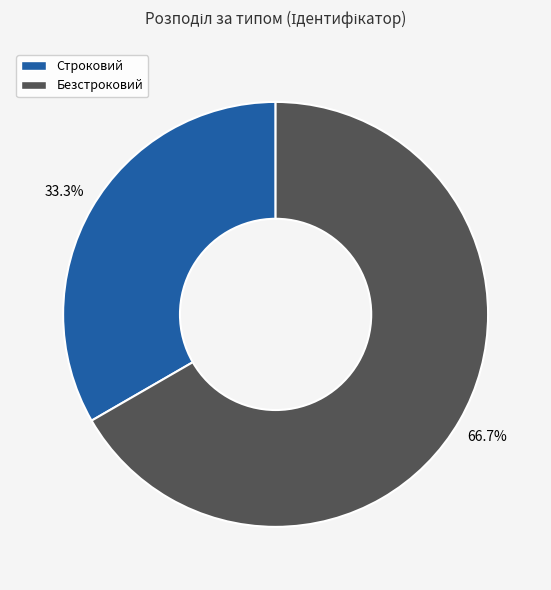

Which category accounts for the majority?

Безстроковий